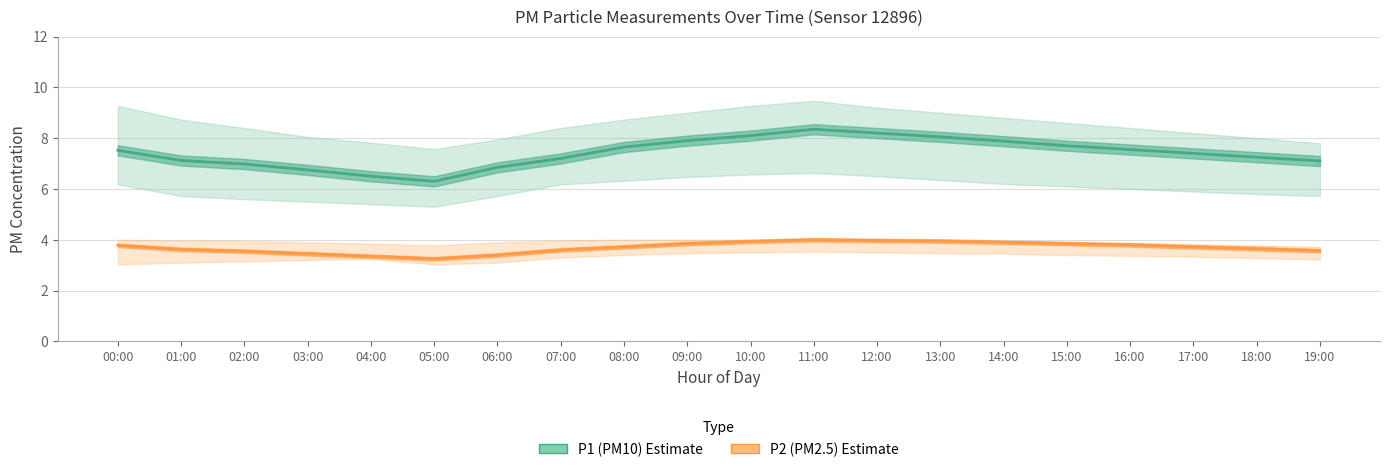

What is the lowest value of the P2 (PM2.5) Estimate series?

3.2